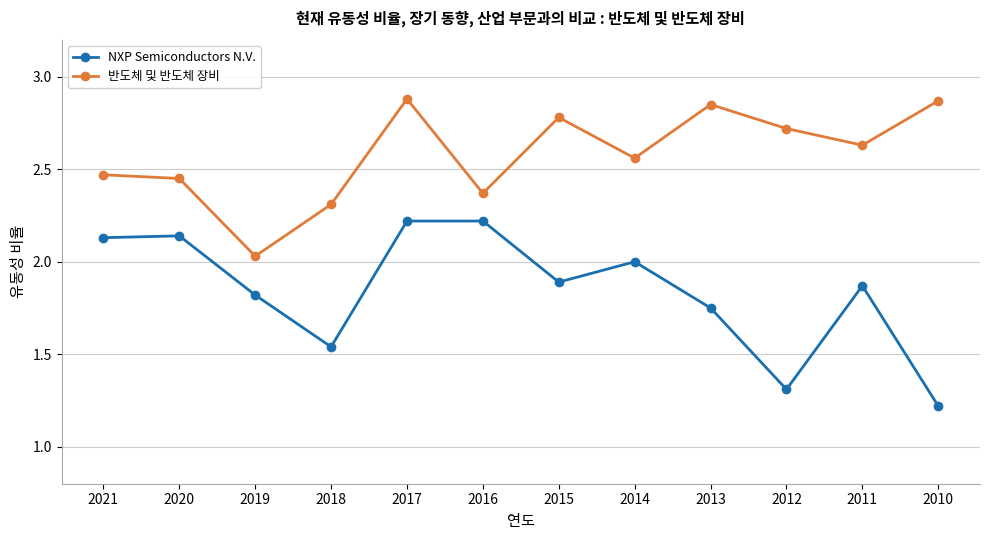

Which label corresponds to the smallest value in the chart?

2010